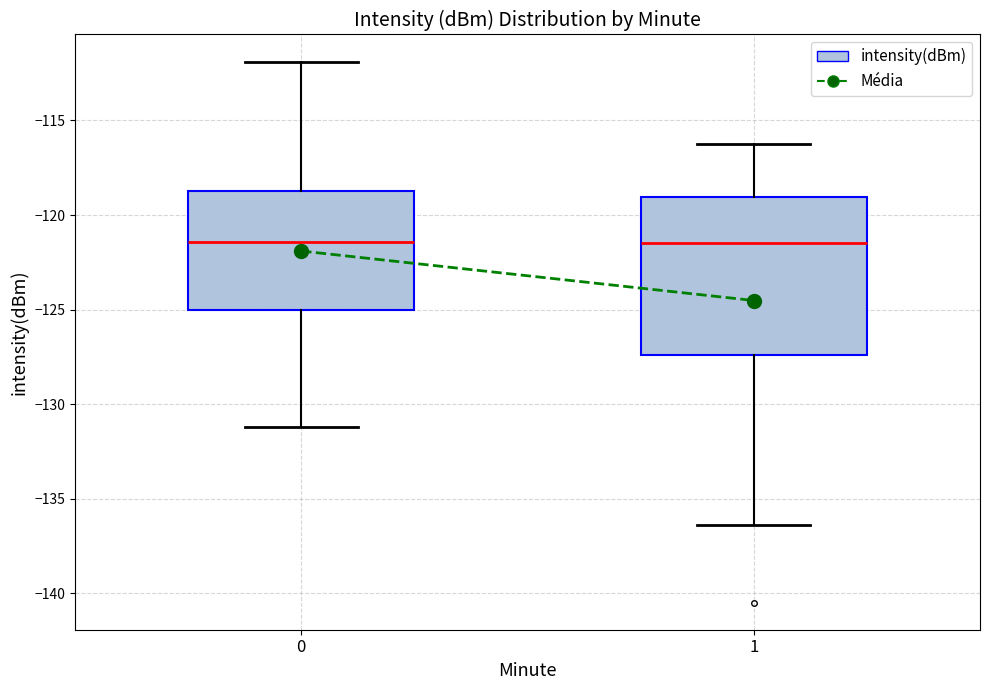

Reading left to right, transcribe this box plot: for each box, give where its median line is, the range the box spans, and where its two whiskers end, as read against the y-axis. The values are not printed on the chart, so give them approximately, as read against the axis.

0: median -121.5, box -125.0 to -118.5, whiskers -131.0 to -112.0
1: median -121.5, box -127.5 to -119.0, whiskers -136.5 to -116.0